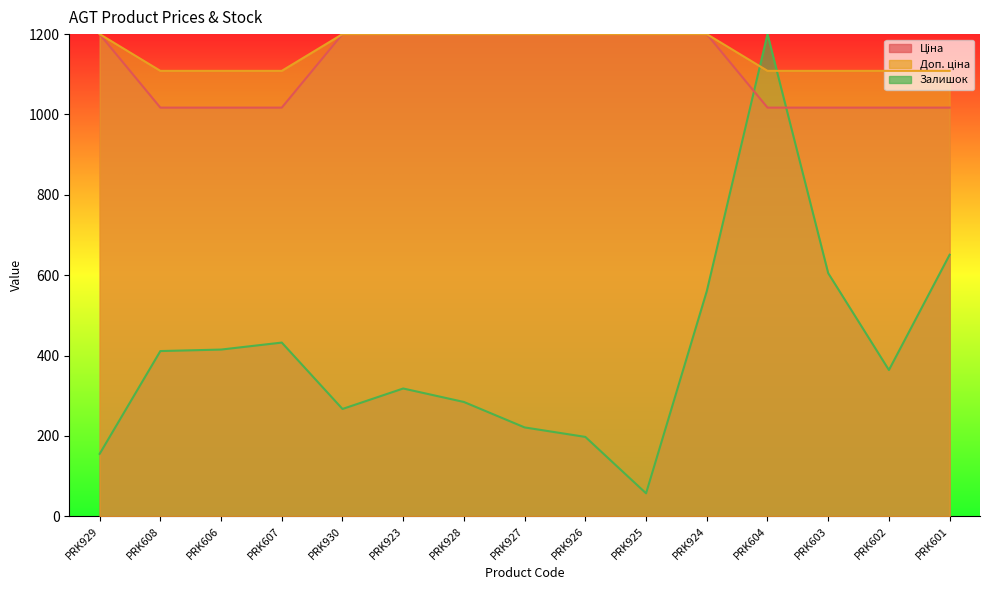

The value of Ціна at PRK923 is 1200.0. True or false?

True